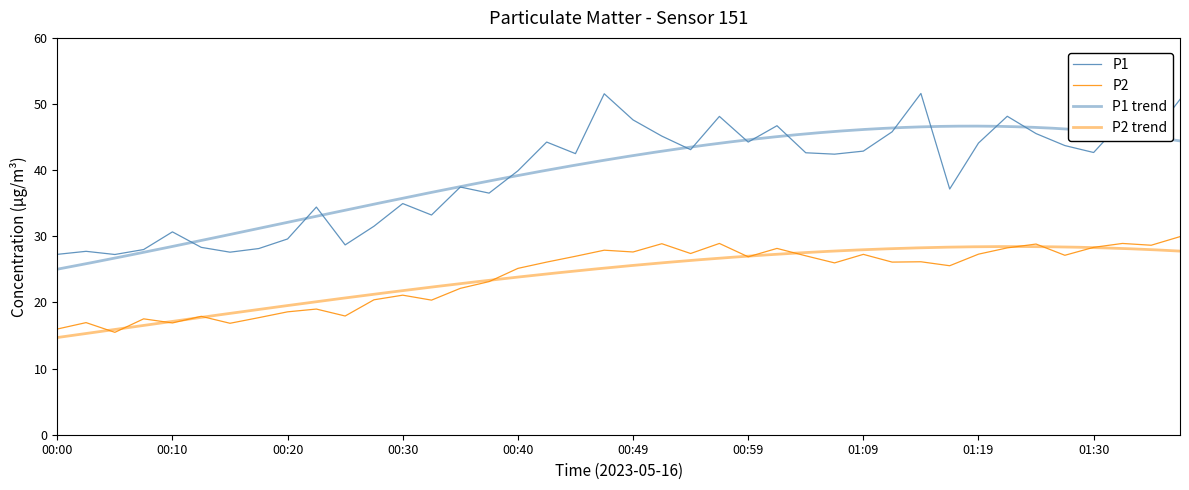

True or false: P2 and P1 cross at least once.

False